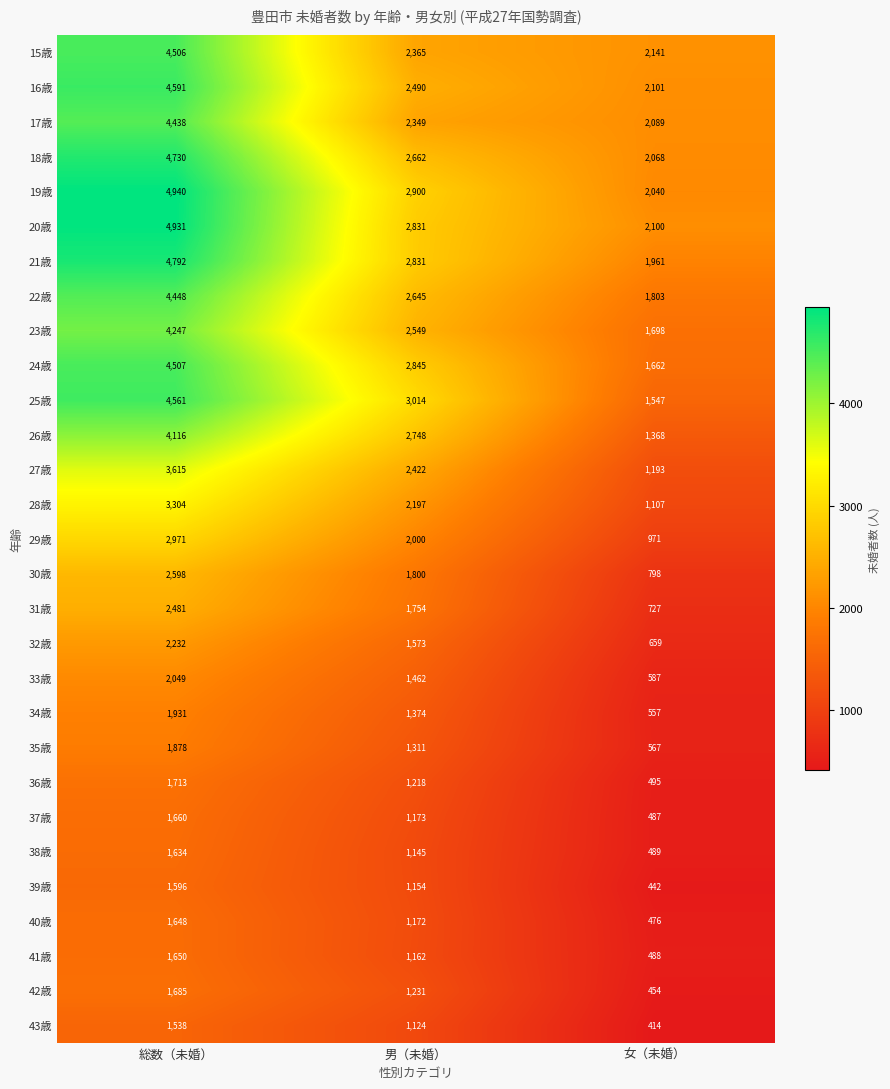

Which series has the largest range (max minus min)?

25歳